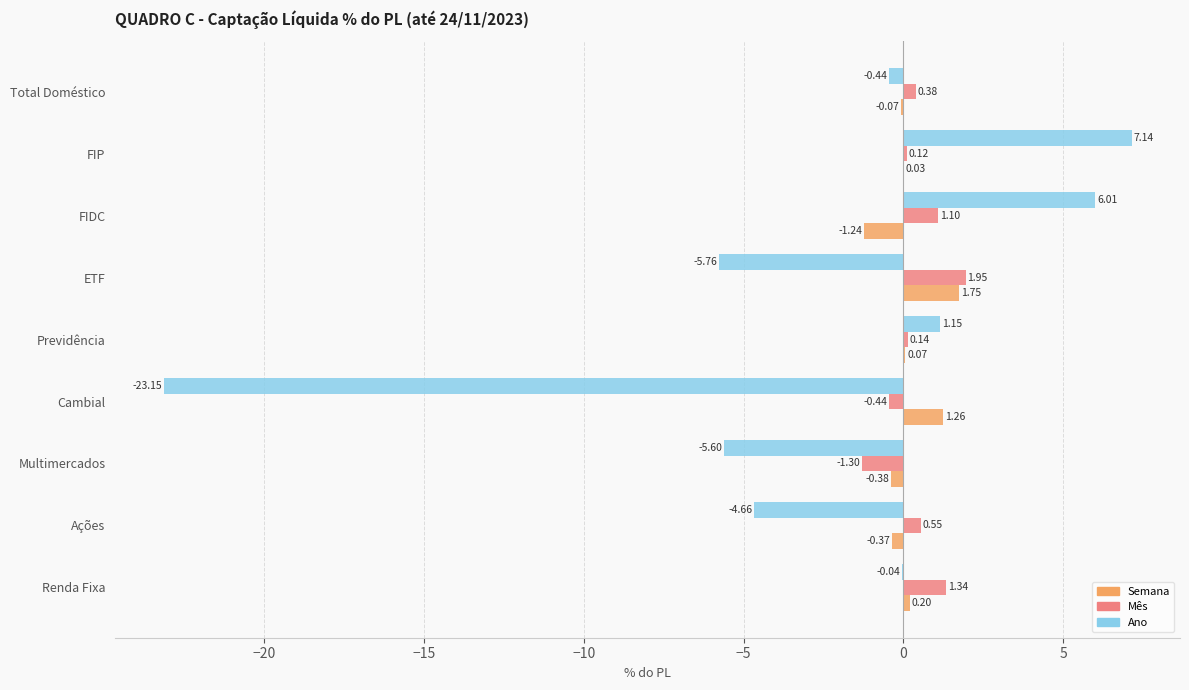

Which category has the highest value in the Mês series?

ETF